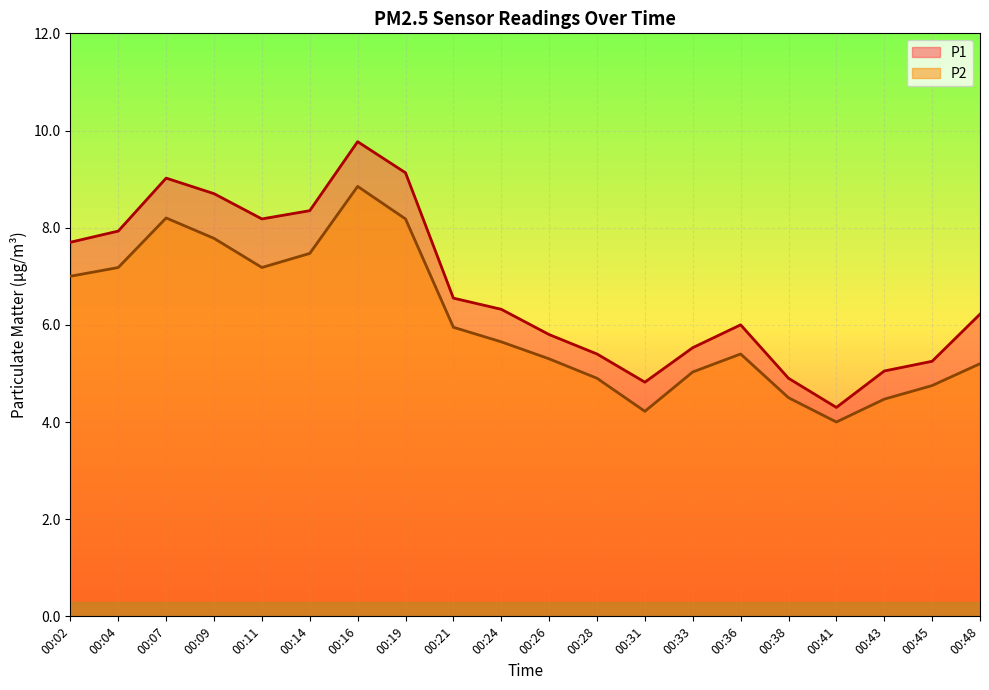

What is the difference between the maximum and second lowest values in the P1 series?

4.9